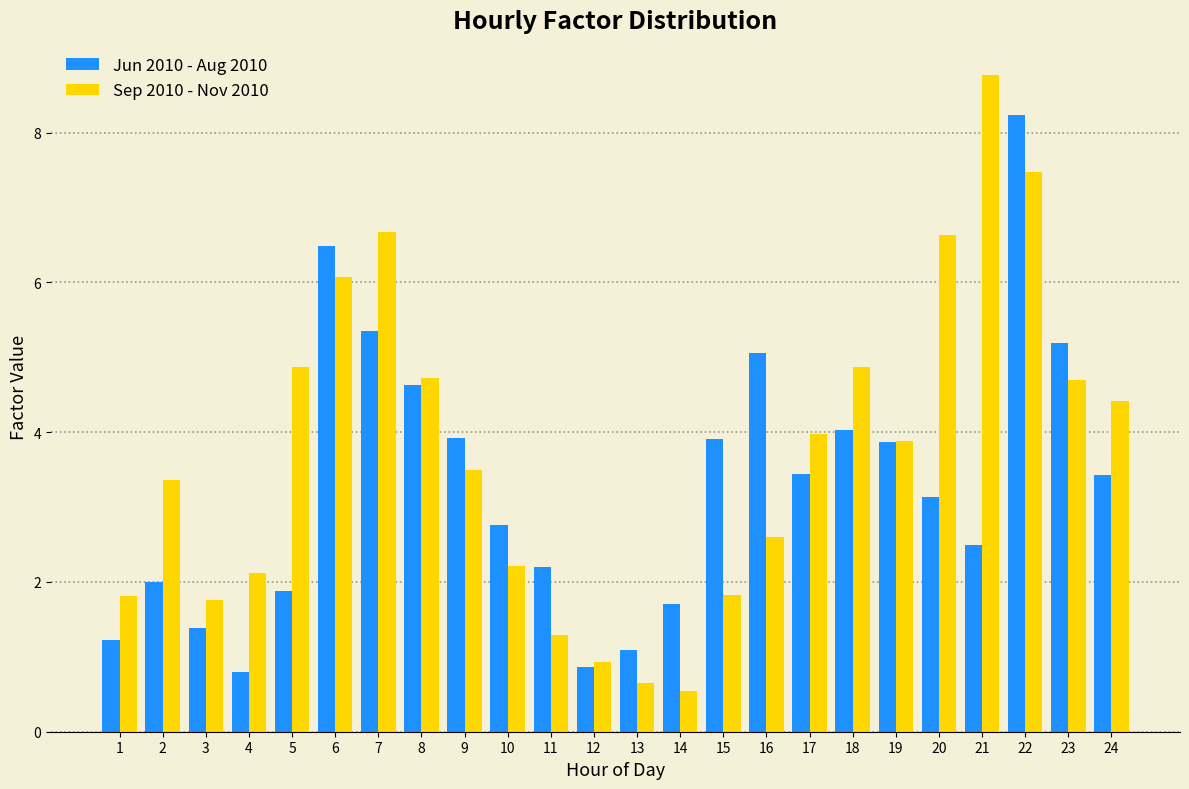

What is the approximate value of Sep 2010 - Nov 2010 at 9?

3.5